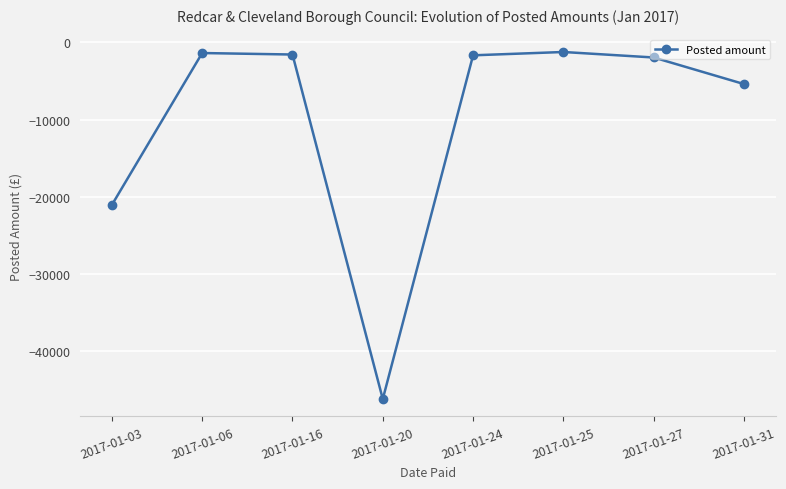

What is the change in value from 2017-01-20 to 2017-01-24?

+44492.3